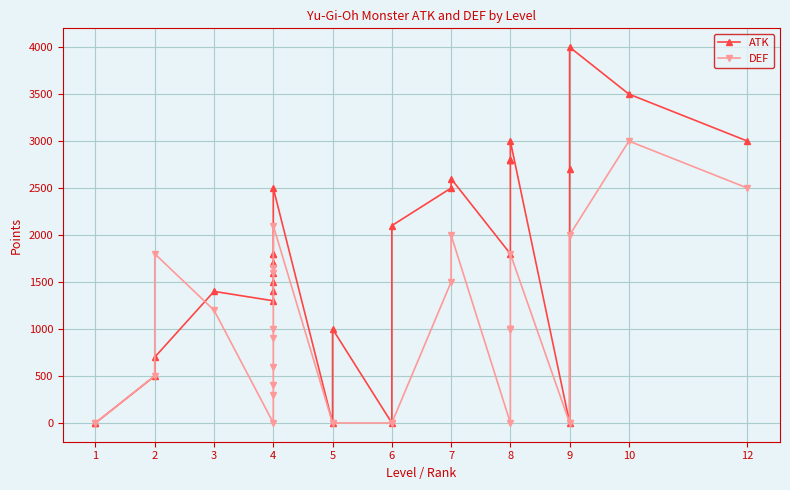

True or false: ATK has more than 0 interior local peaks.

True